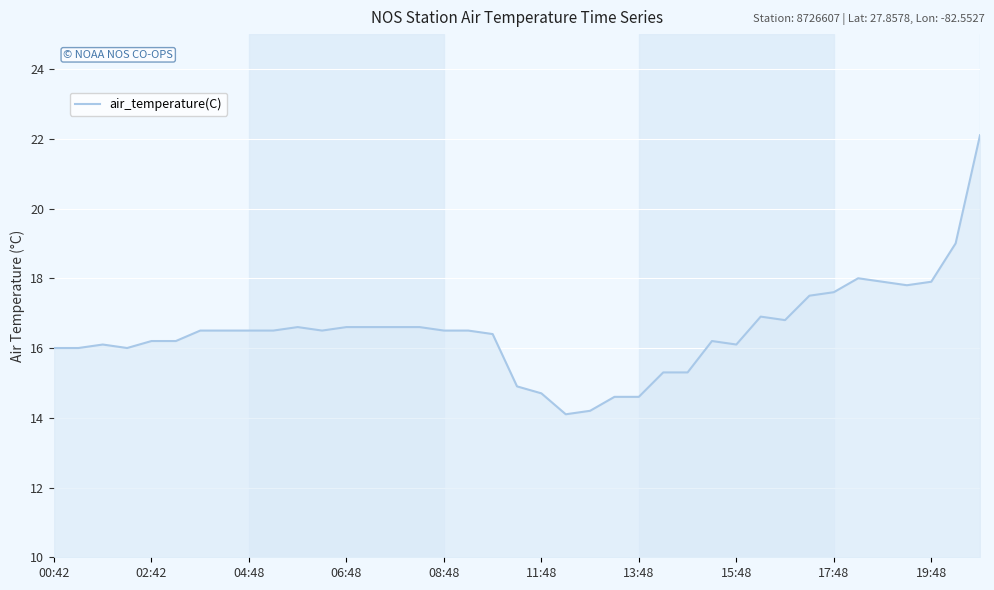

What is the sum of all values?

642.9